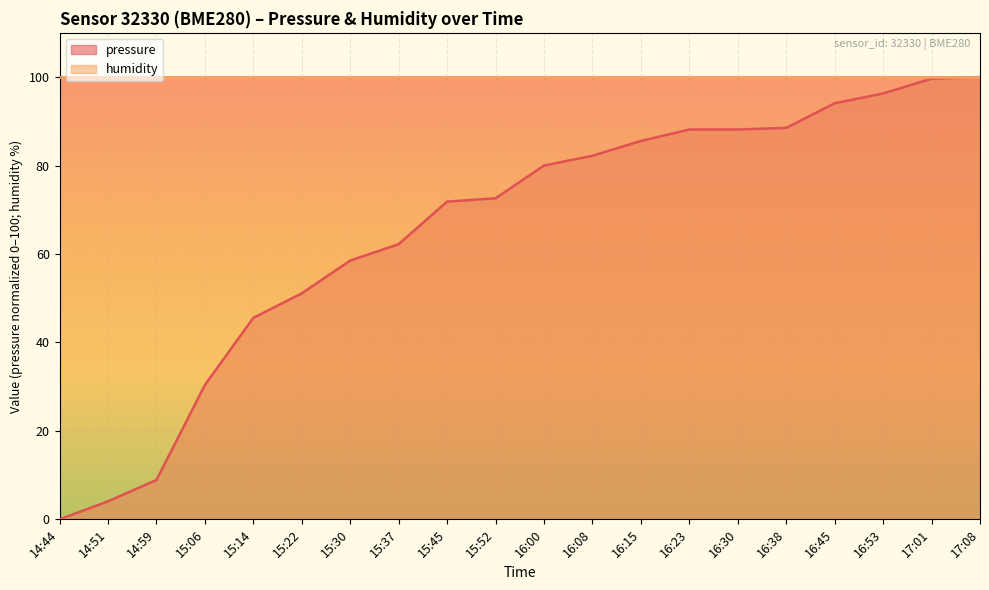

What is the change in value from 15:06 to 16:38?

+58.1